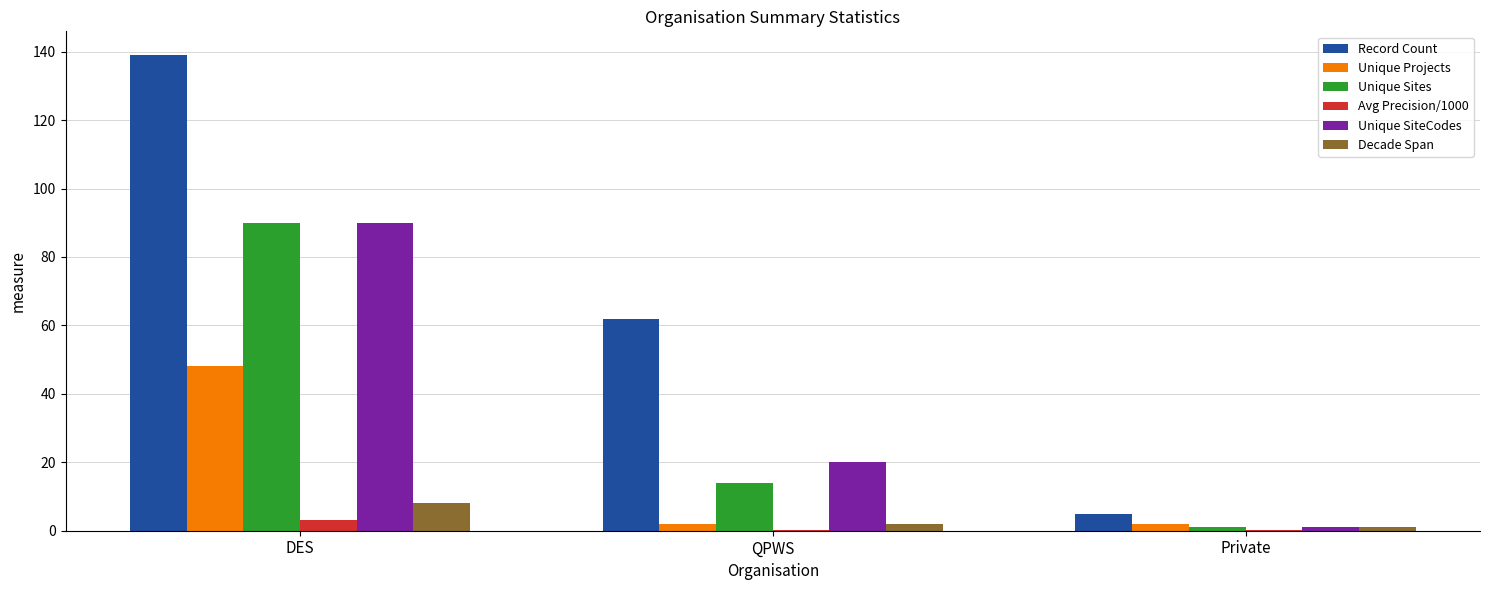

What is the greatest value displayed?

139.0